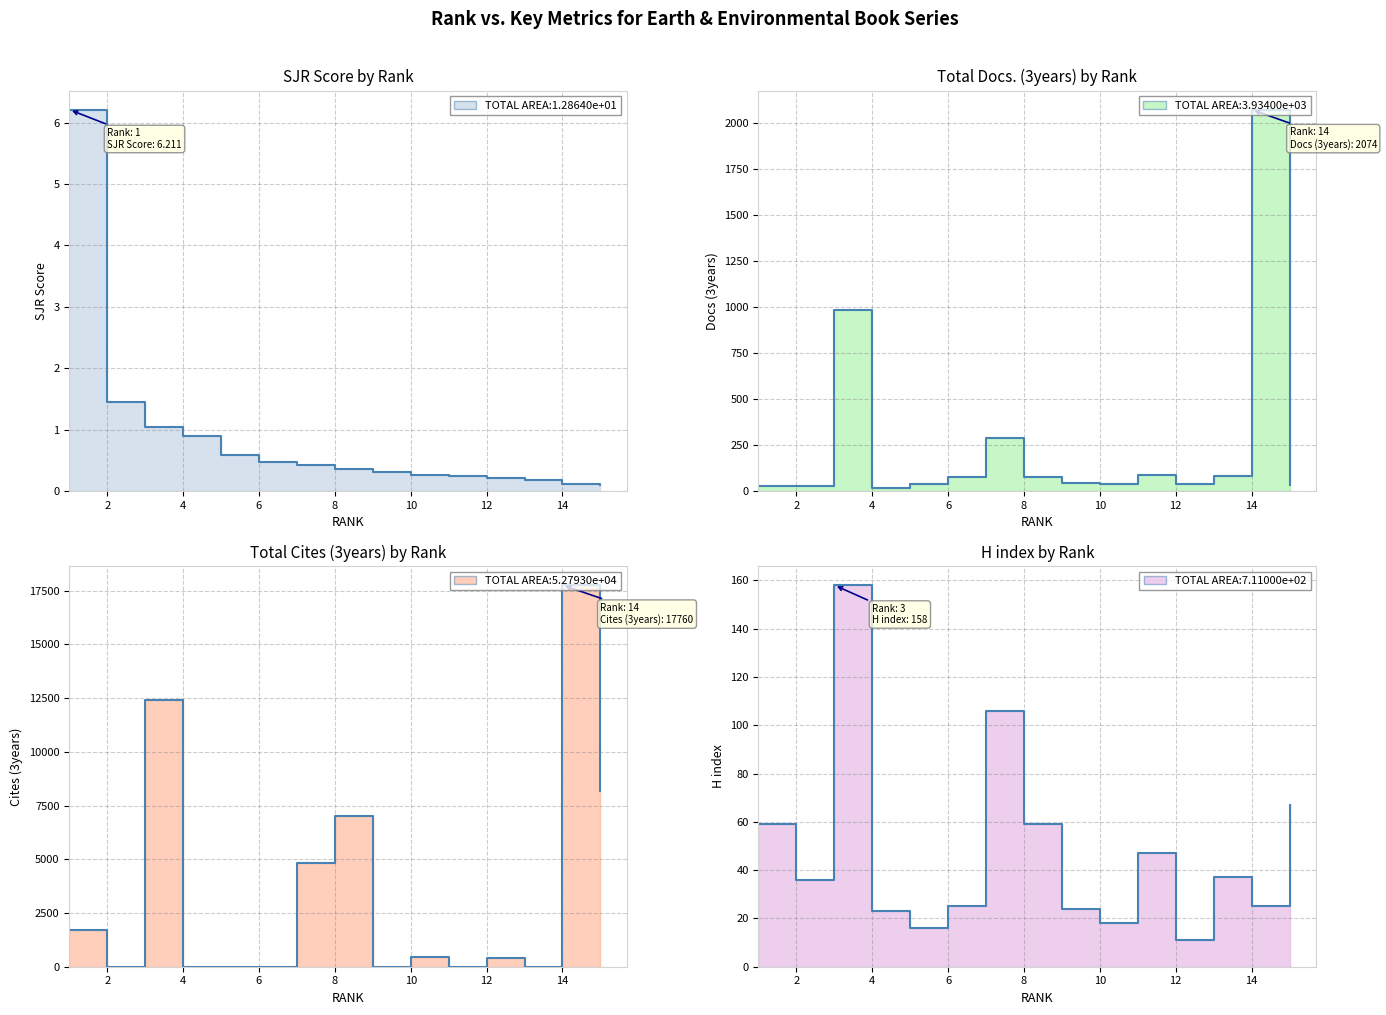

True or false: H index has more than 0 points higher than both neighbors.

True